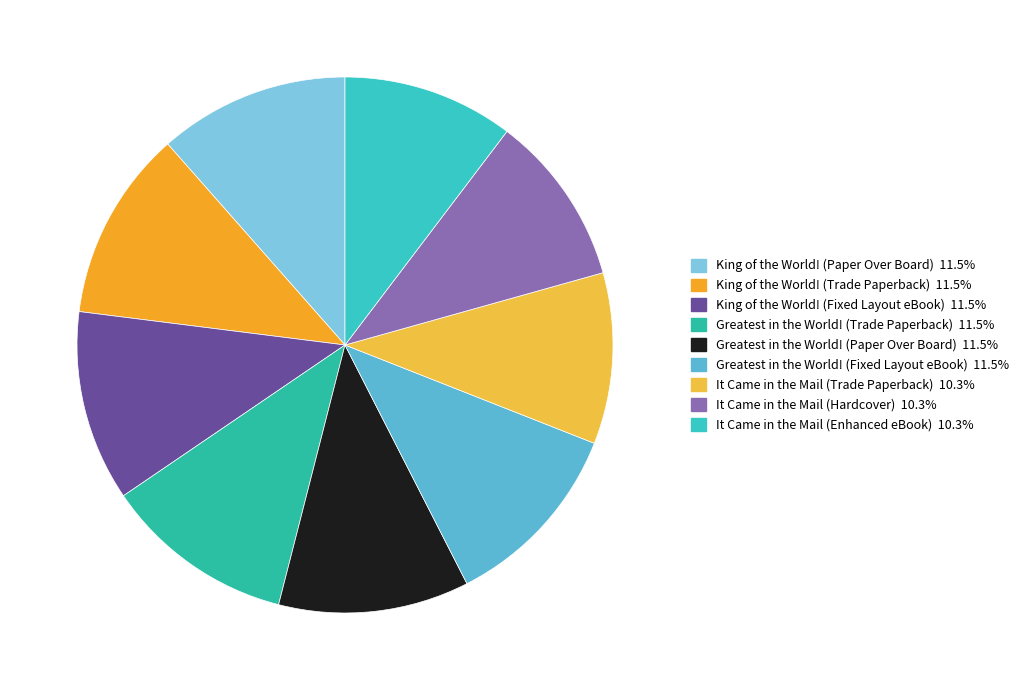

What percentage is NOT represented by Greatest in the World! (Paper Over Board)?

88.5%